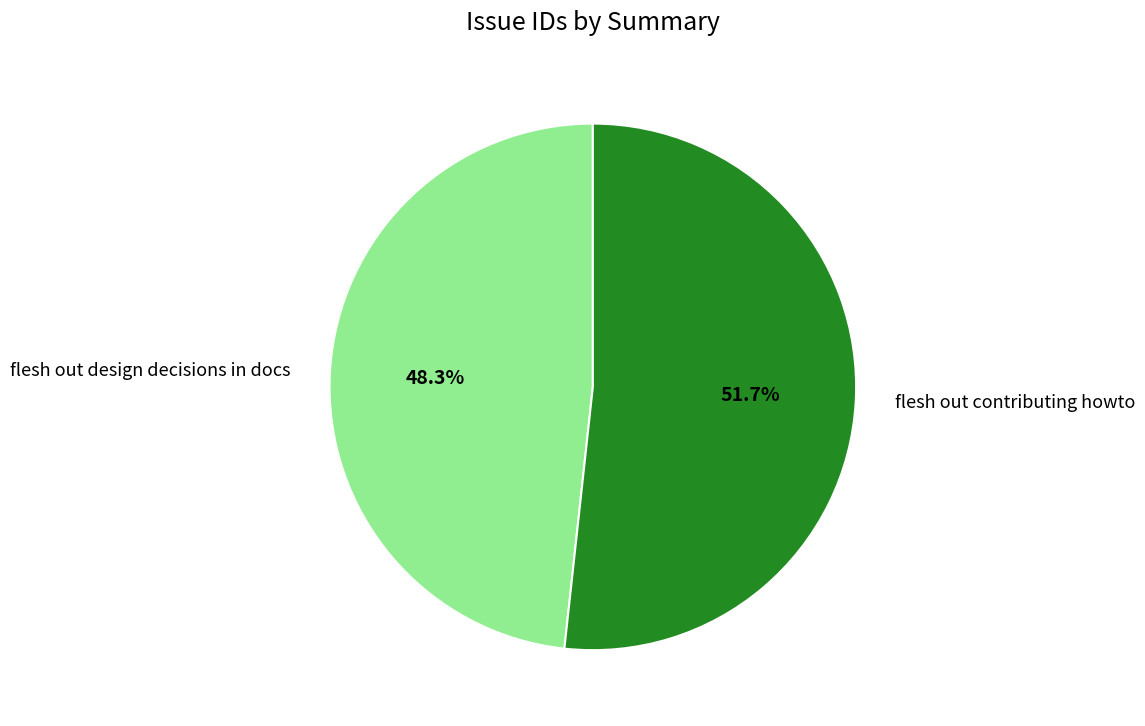

To the nearest percent, what is the difference between the flesh out design decisions in docs and flesh out contributing howto slice percentages?

3%